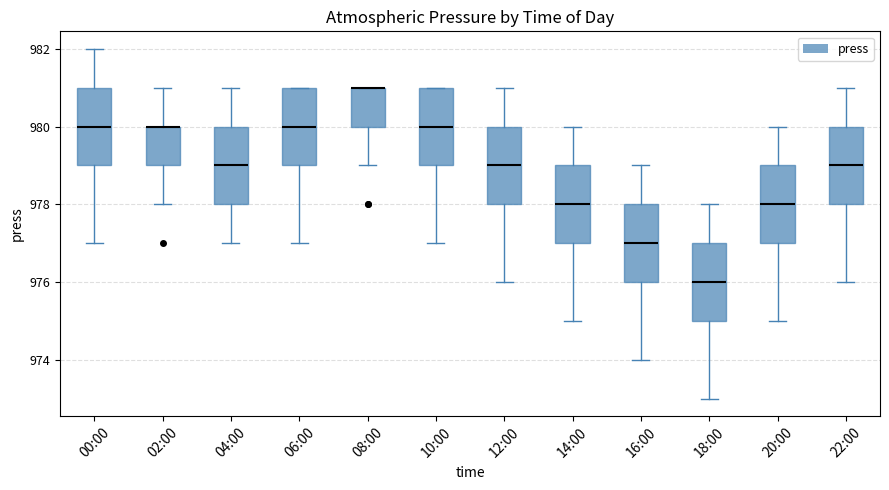

Reading left to right, read every box against the y-axis: the position of its median line, the range the box covers, and the ends of its whiskers. The values are not printed on the chart, so give them approximately, as read against the axis.

00:00: median 980, box 979 to 981, whiskers 977 to 982
02:00: median 980 (drawn on the box's upper edge), box 979 to 980, whiskers 978 to 981
04:00: median 979, box 978 to 980, whiskers 977 to 981
06:00: median 980, box 979 to 981, whiskers 977 to 981
08:00: median 981 (drawn on the box's upper edge), box 980 to 981, whiskers 979 to 981
10:00: median 980, box 979 to 981, whiskers 977 to 981
12:00: median 979, box 978 to 980, whiskers 976 to 981
14:00: median 978, box 977 to 979, whiskers 975 to 980
16:00: median 977, box 976 to 978, whiskers 974 to 979
18:00: median 976, box 975 to 977, whiskers 973 to 978
20:00: median 978, box 977 to 979, whiskers 975 to 980
22:00: median 979, box 978 to 980, whiskers 976 to 981